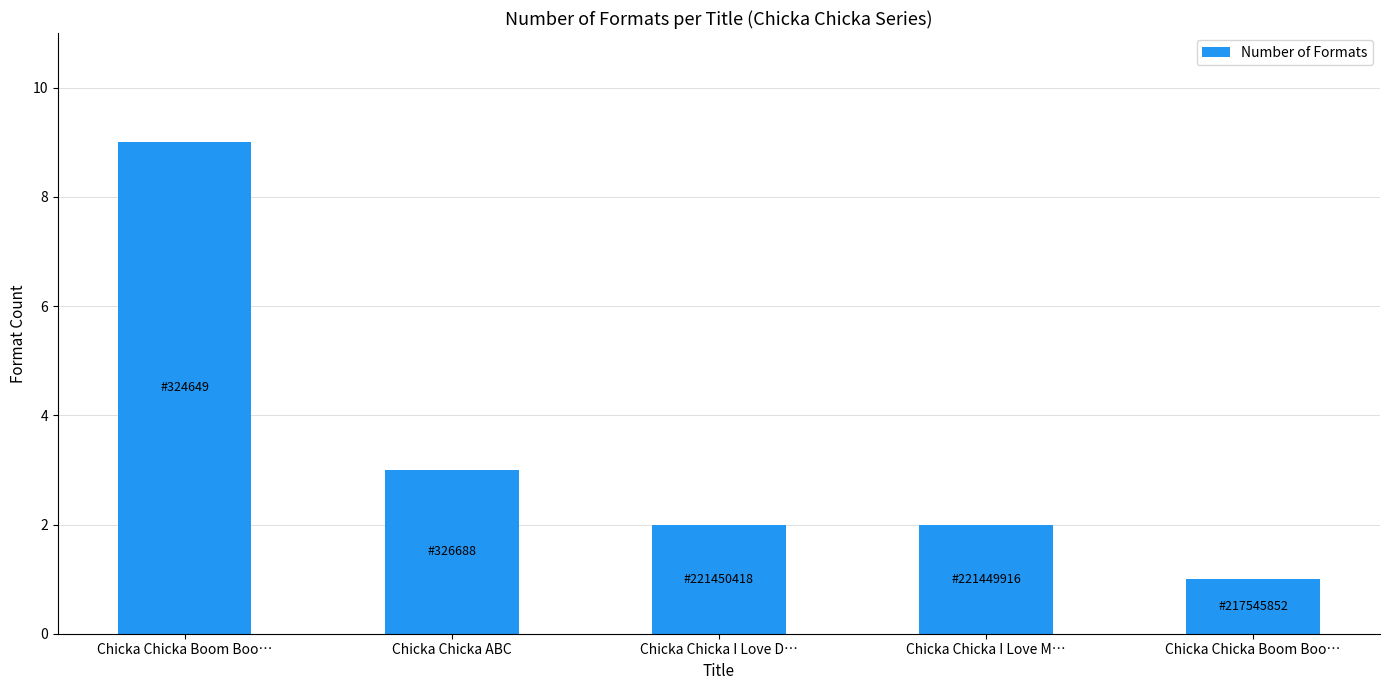

How many series are shown in this chart?

1